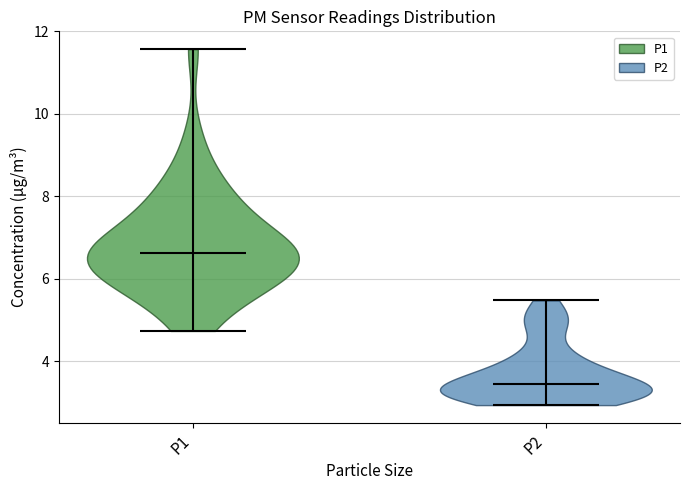

Reading left to right, read every violin against the y-axis: where its median line is, and the lowest and highest points it reaches. The values are not printed on the chart, so give them approximately, as read against the axis.

P1: median line 6.6, lowest point 4.8, highest point 11.6
P2: median line 3.4, lowest point 3.0, highest point 5.4